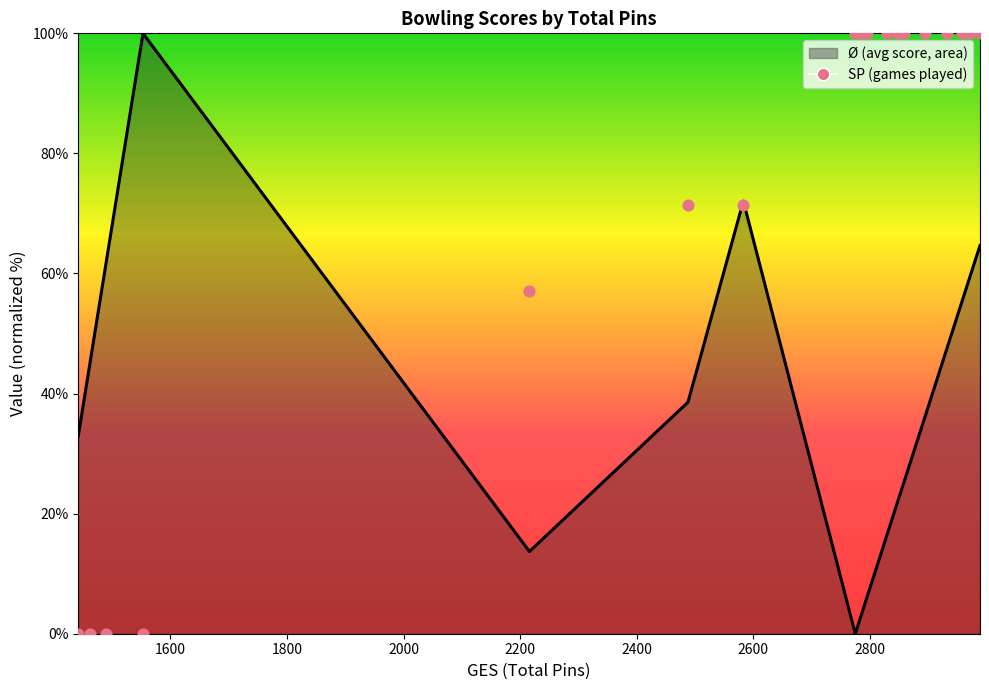

Which series has the largest total across all categories?

SP